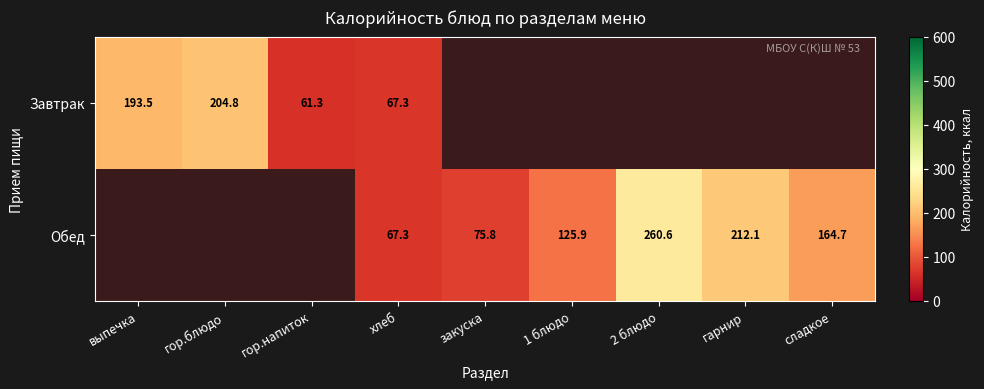

What is the difference between the Завтрак values at хлеб and гор.напиток?

6.0